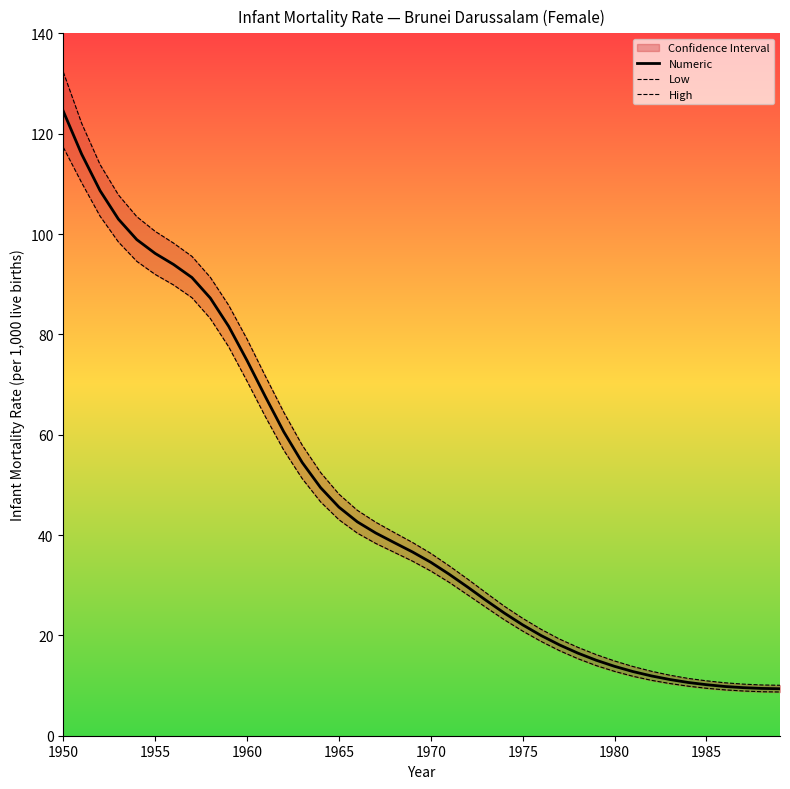

At which category is the sum across all series the highest?

1950